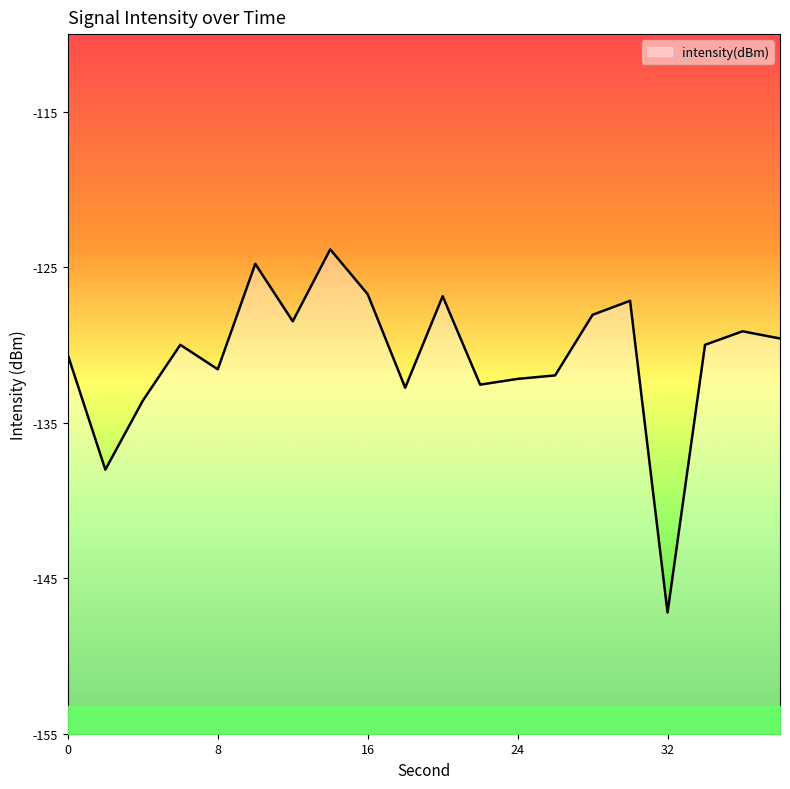

What is the sum of all values?

-2615.0